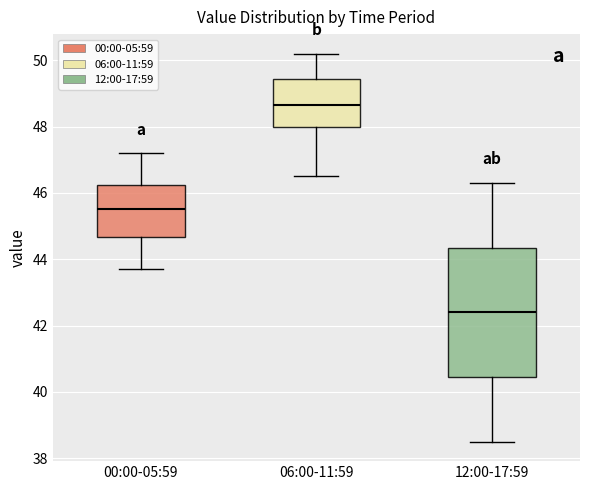

Reading left to right, read every box against the y-axis: the position of its median line, the range the box covers, and the ends of its whiskers. The values are not printed on the chart, so give them approximately, as read against the axis.

00:00-05:59: median 45.6, box 44.6 to 46.2, whiskers 43.8 to 47.2
06:00-11:59: median 48.6, box 48.0 to 49.4, whiskers 46.6 to 50.2
12:00-17:59: median 42.4, box 40.4 to 44.4, whiskers 38.6 to 46.4